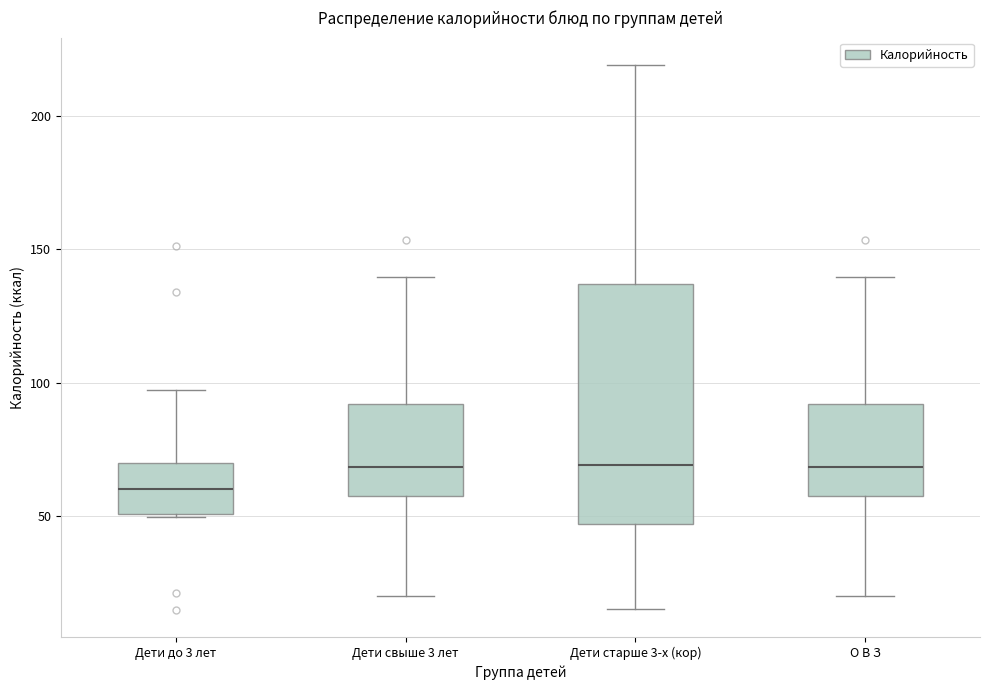

Reading left to right, read every box against the y-axis: the position of its median line, the range the box covers, and the ends of its whiskers. The values are not printed on the chart, so give them approximately, as read against the axis.

Дети до 3 лет: median 60, box 50 to 70, whiskers 50 to 95
Дети свыше 3 лет: median 70, box 55 to 90, whiskers 20 to 140
Дети старше 3-х (кор): median 70, box 45 to 135, whiskers 15 to 220
О В З: median 70, box 55 to 90, whiskers 20 to 140